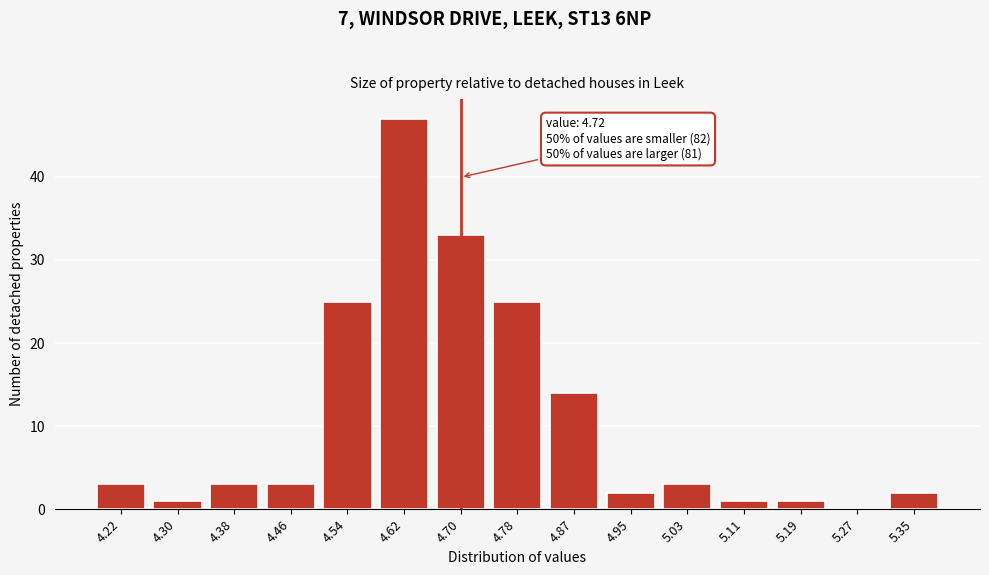

Reading left to right, list all the values displayed in this chart.

4.22=3	4.30=1	4.38=3	4.46=3	4.54=25	4.62=47	4.70=33	4.78=25	4.87=14	4.95=2	5.03=3	5.11=1	5.19=1	5.27=0	5.35=2